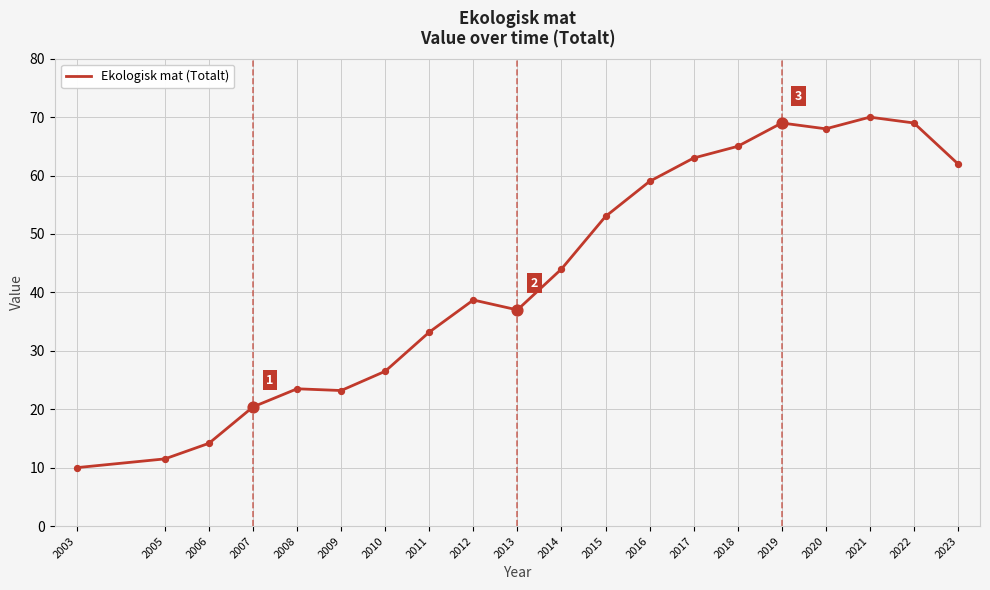

What is the ratio of the value at 2009 to the value at 2020?

0.3